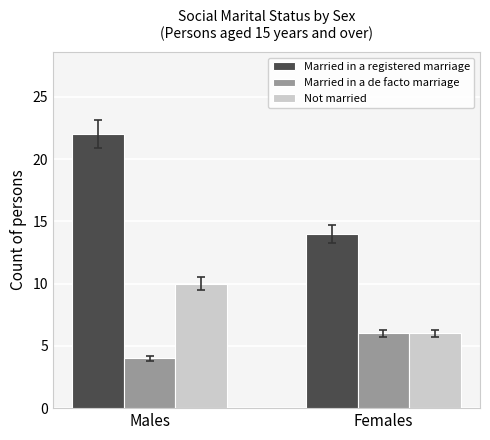

Reading right to left, extract all data points from this chart.

Married in a registered marriage: 14	22
Married in a de facto marriage: 6	4
Not married: 6	10